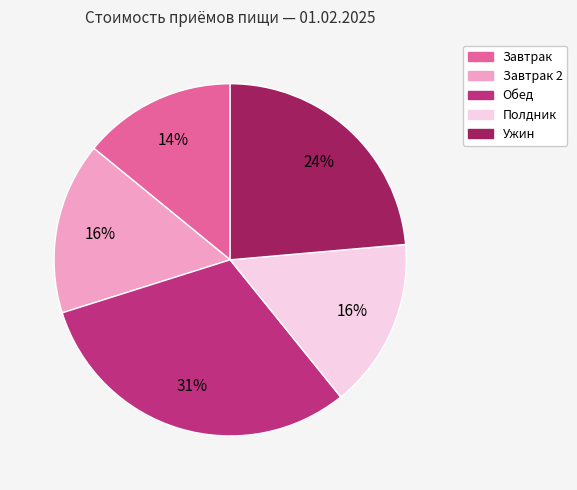

To the nearest percent, what is the difference between the largest and smallest slice percentages?

17%